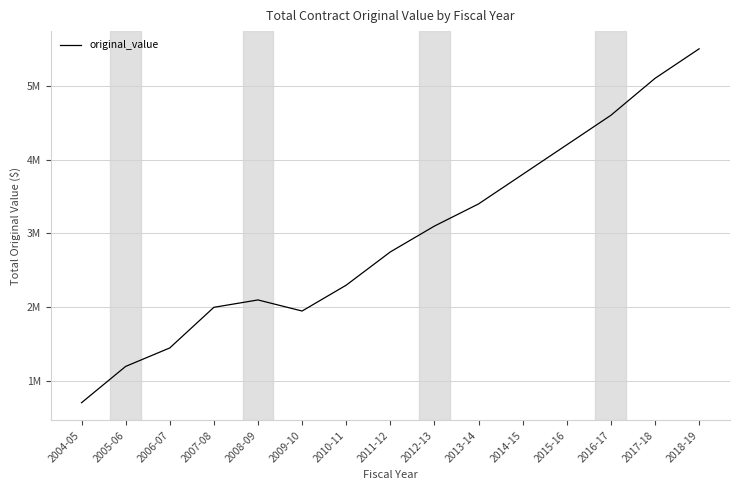

Is this an area chart (filled region under the line)?

No